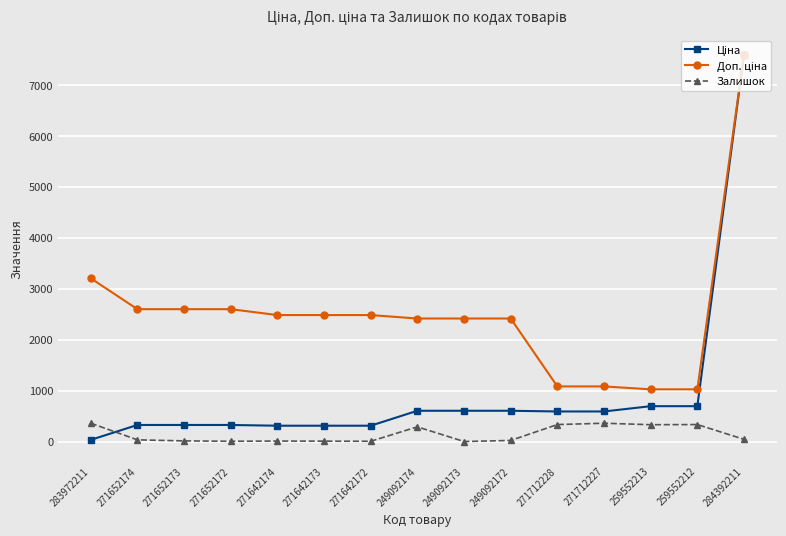

How many lines are shown in the chart?

3